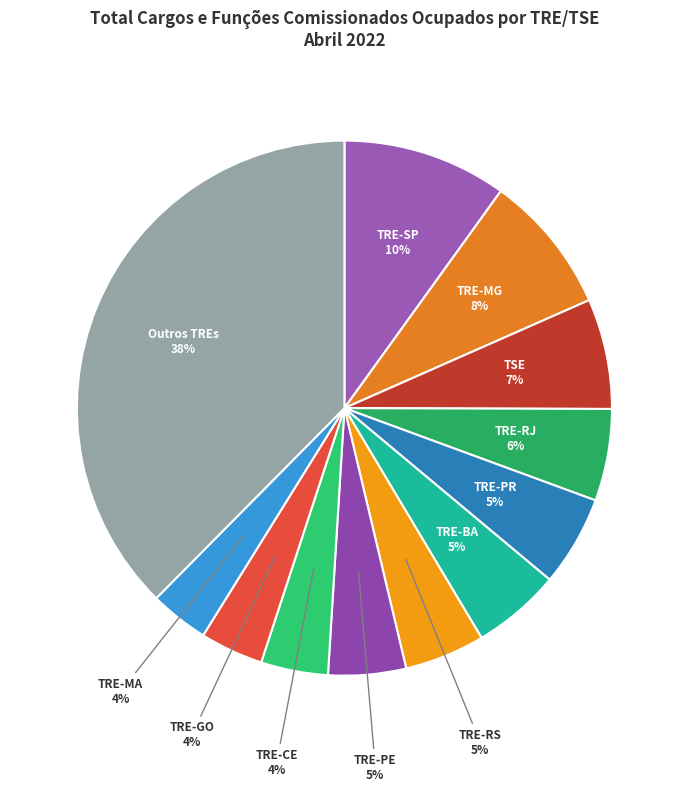

What is the ratio of the value at TRE-GO to the value at TRE-MG?

0.5